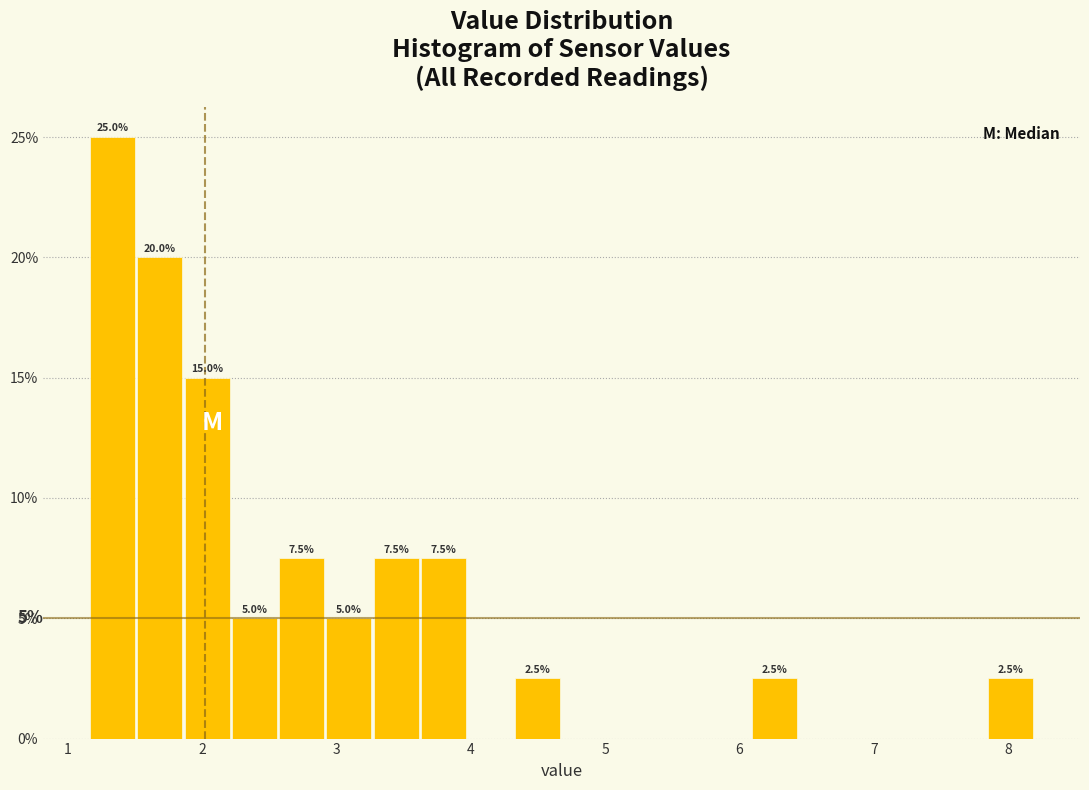

Around what value on the x-axis is the tallest bar? Give the approximate position of its centre, as read against the axis.

1.3